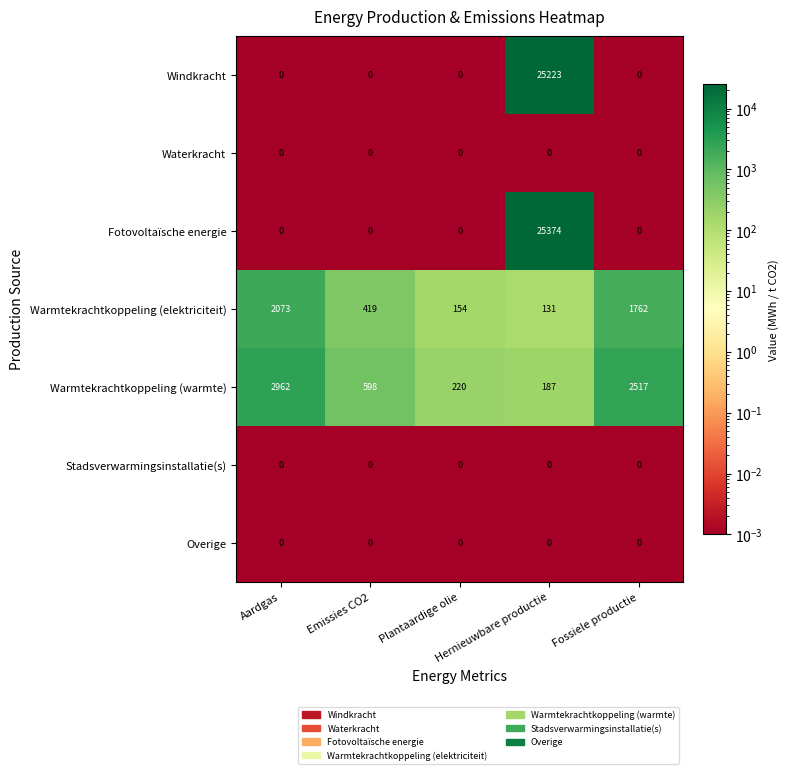

Which series has the largest total across all categories?

Fotovoltaïsche energie